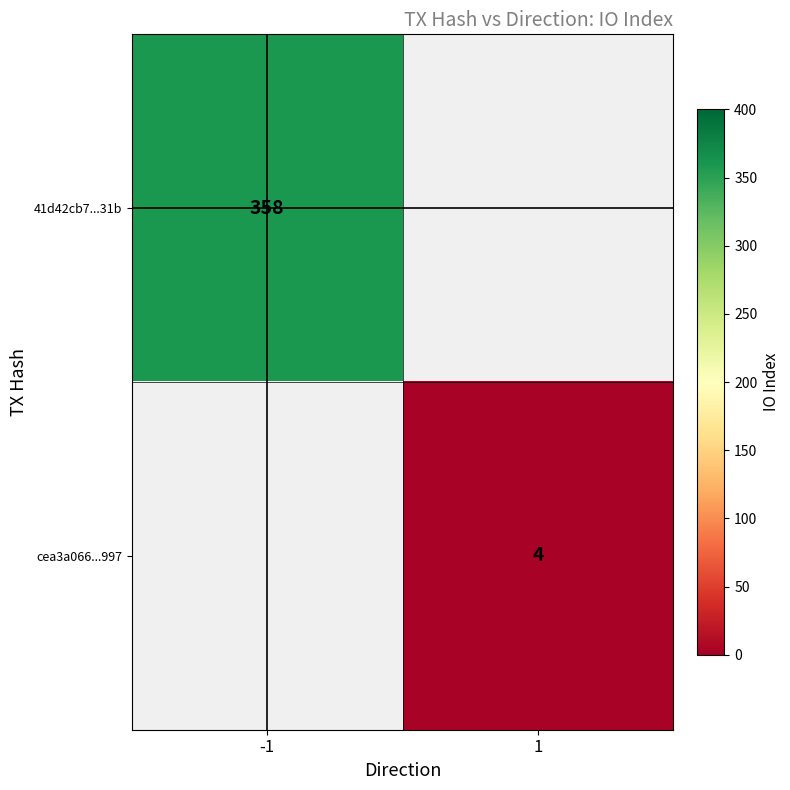

The cea3a066...997 series shows 7.2 at 1. True or false?

False